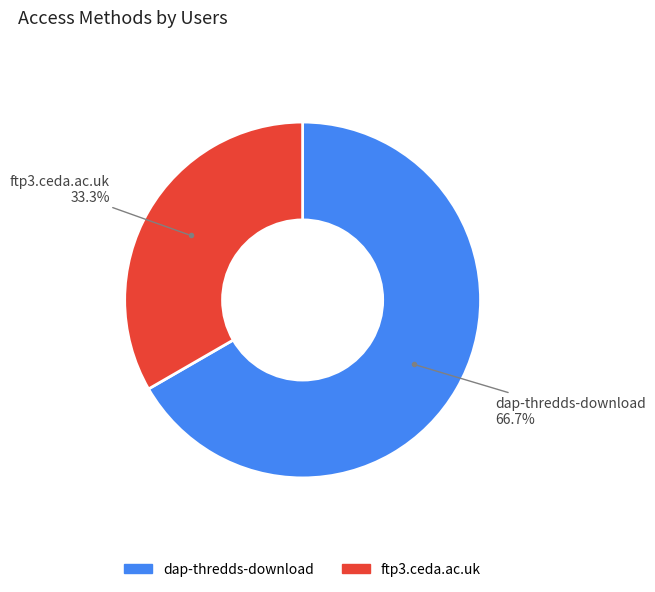

How many slices are in this pie chart?

2